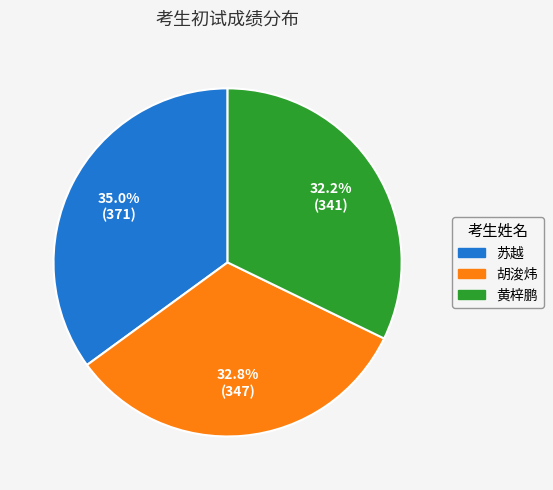

What is the ratio of the value at 苏越 to the value at 黄梓鹏?

1.1